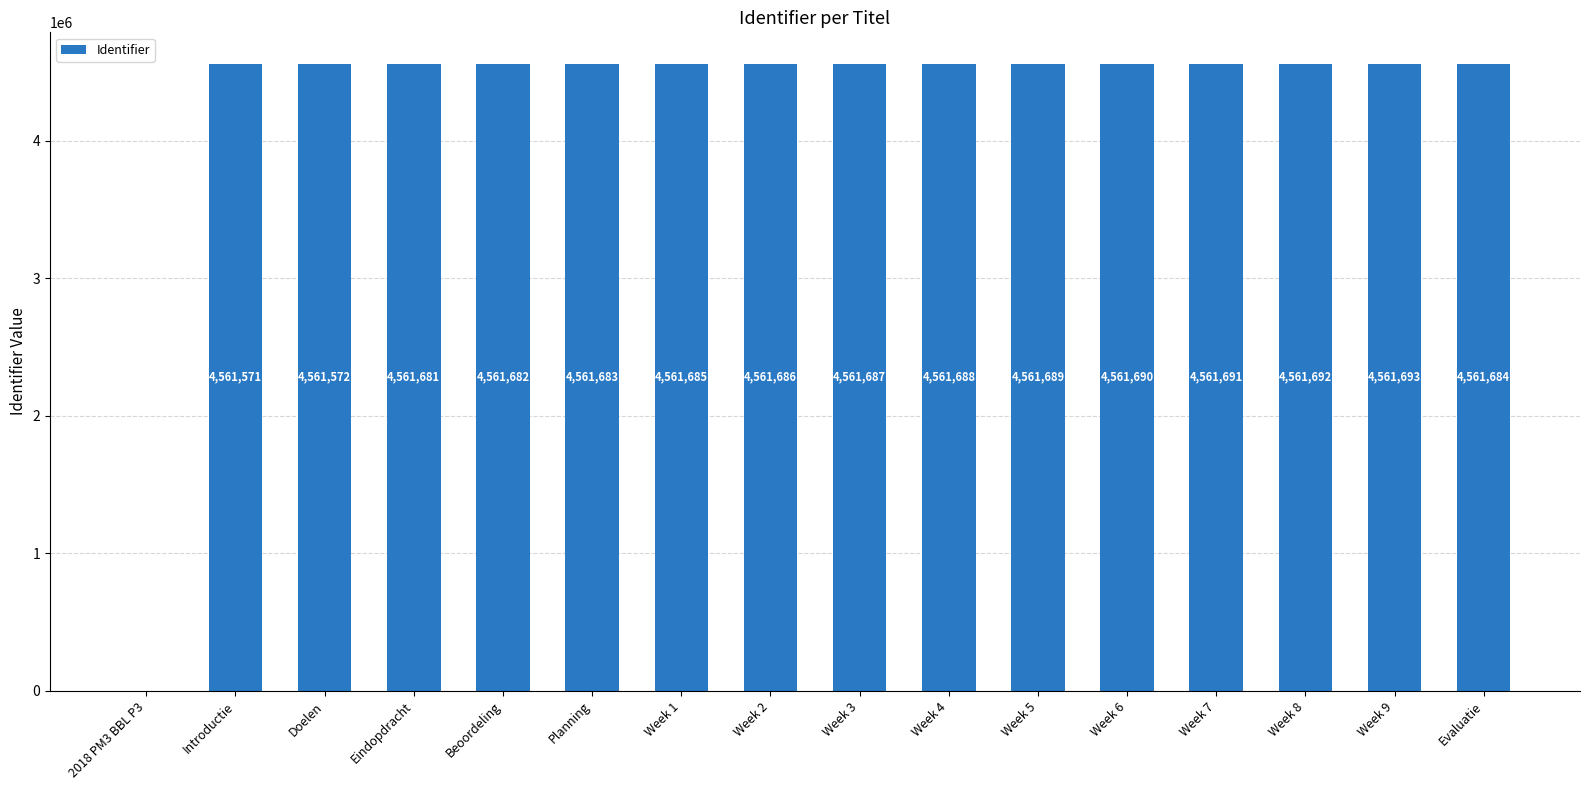

Which category has the highest value across all series?

Week 9